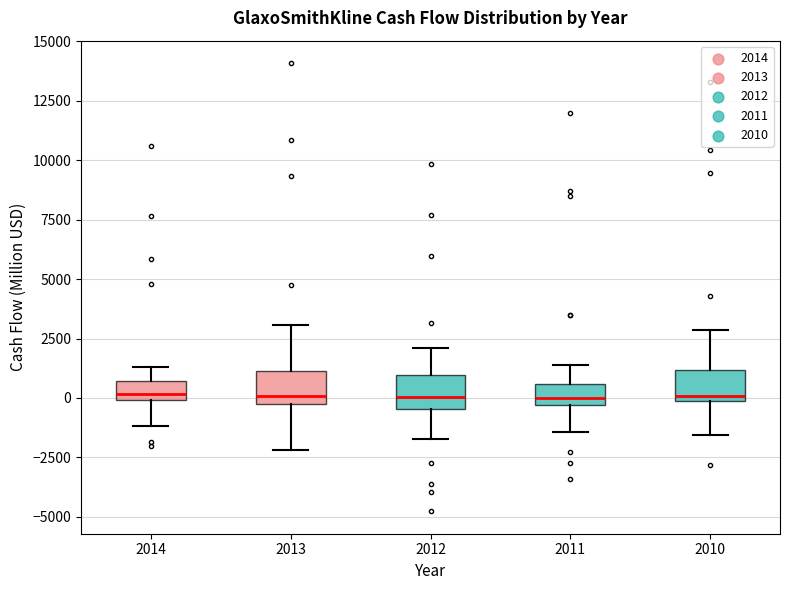

Reading left to right, transcribe this box plot: for each box, give where its median line is, the range the box spans, and where its two whiskers end, as read against the y-axis. The values are not printed on the chart, so give them approximately, as read against the axis.

2014: median 0 (just above the box's lower edge), box 0 to 500, whiskers -1000 to 1500
2013: median 0 (just above the box's lower edge), box 0 to 1000, whiskers -2000 to 3000
2012: median 0, box -500 to 1000, whiskers -1500 to 2000
2011: median 0, box -500 to 500, whiskers -1500 to 1500
2010: median 0 (just above the box's lower edge), box 0 to 1000, whiskers -1500 to 3000